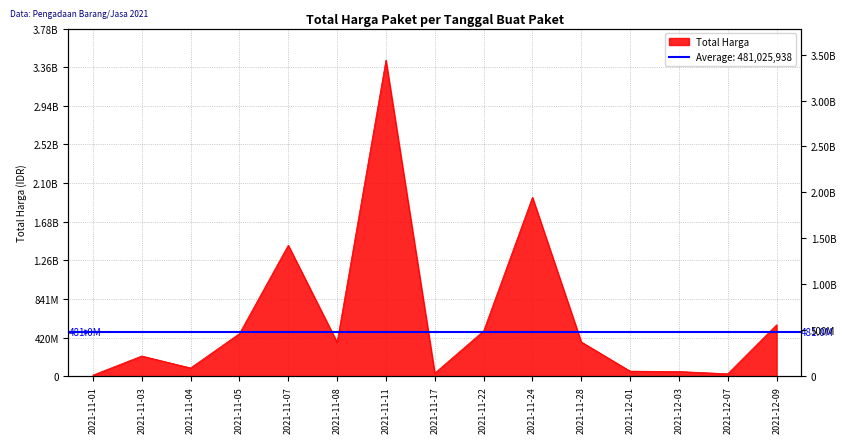

The chart shows a value of 464002100 at 2021-11-05. True or false?

True